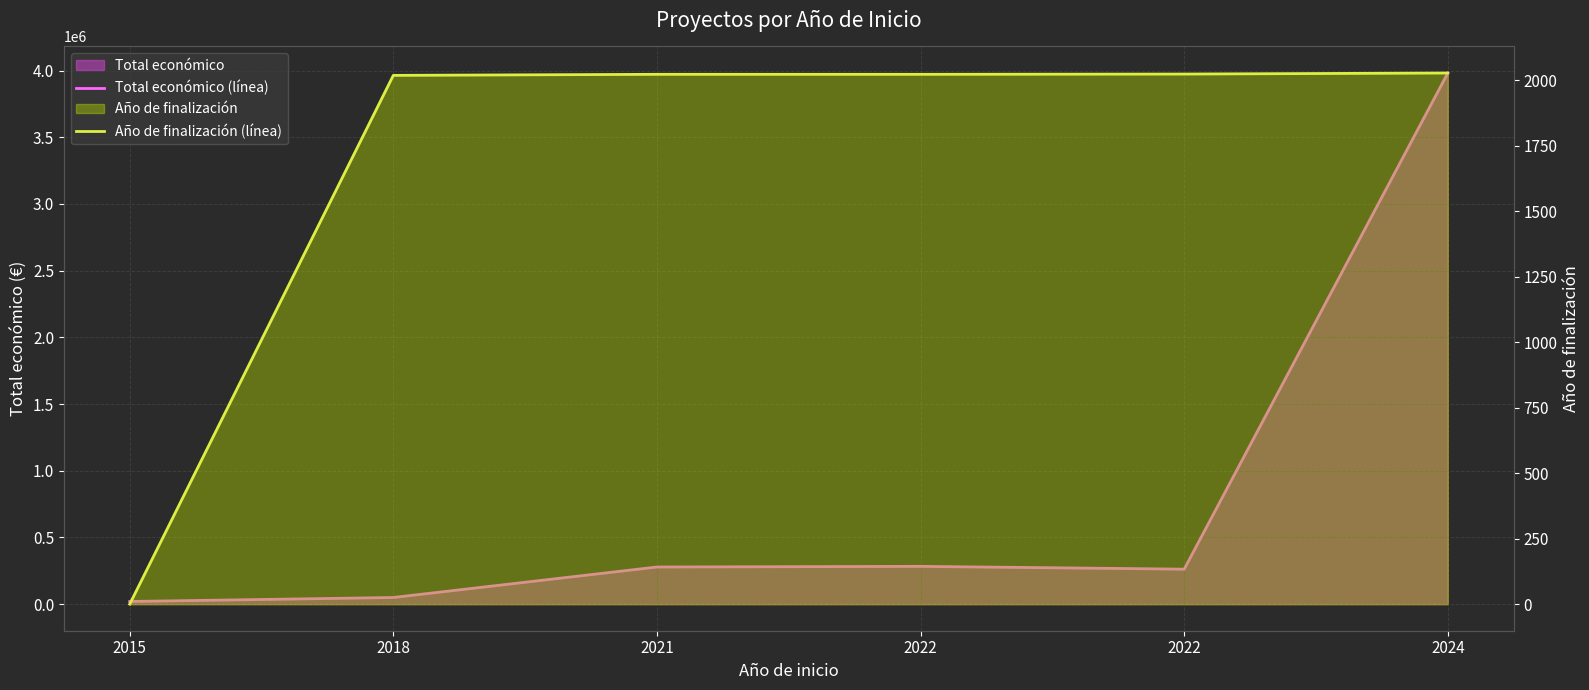

Between 2018 and 2021, which series saw the biggest shift?

Total económico (línea)